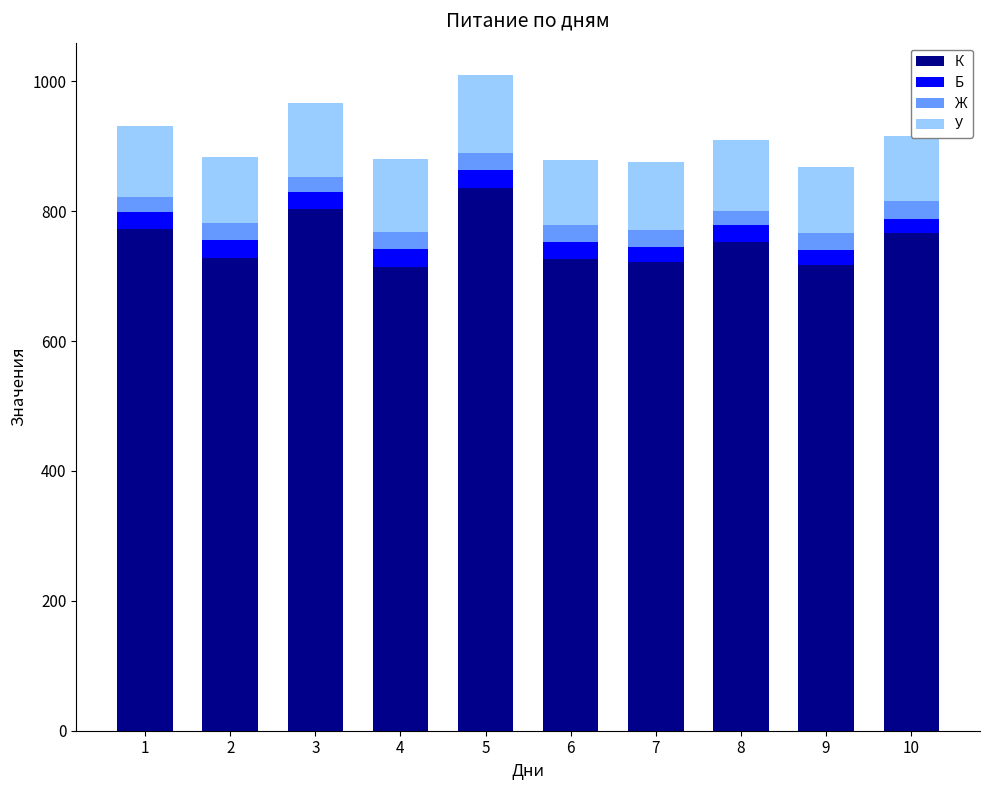

The value of К at 5 is 836. True or false?

True